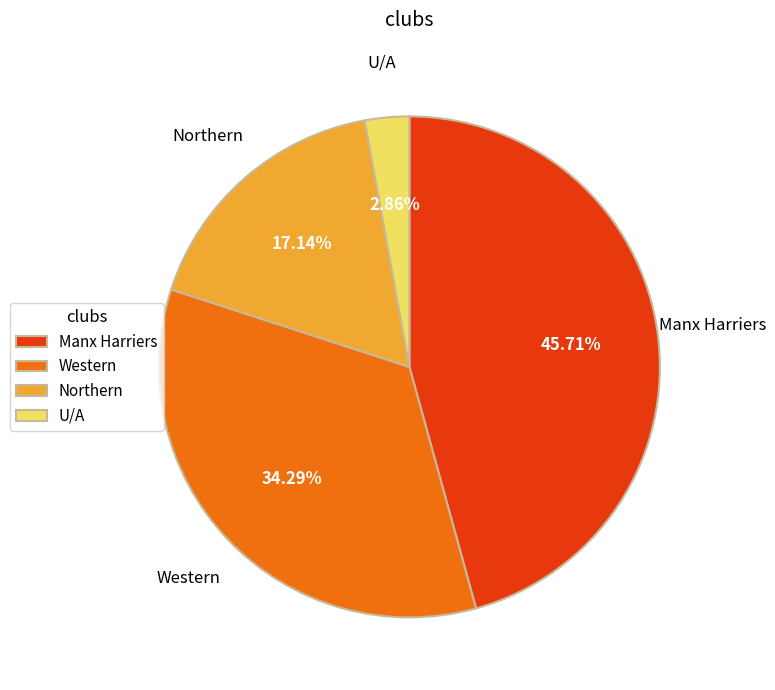

How many segments does this pie chart have?

4